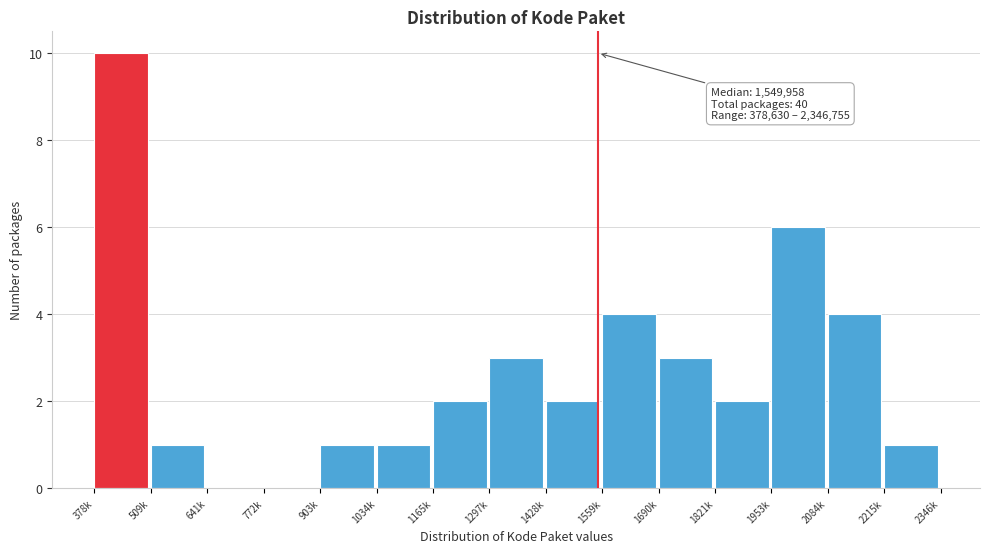

Reading right to left, transcribe all the data shown in this chart.

2215k=1	2084k=4	1953k=6	1821k=2	1690k=3	1559k=4	1428k=2	1297k=3	1165k=2	1034k=1	903k=1	772k=0	641k=0	509k=1	378k=10